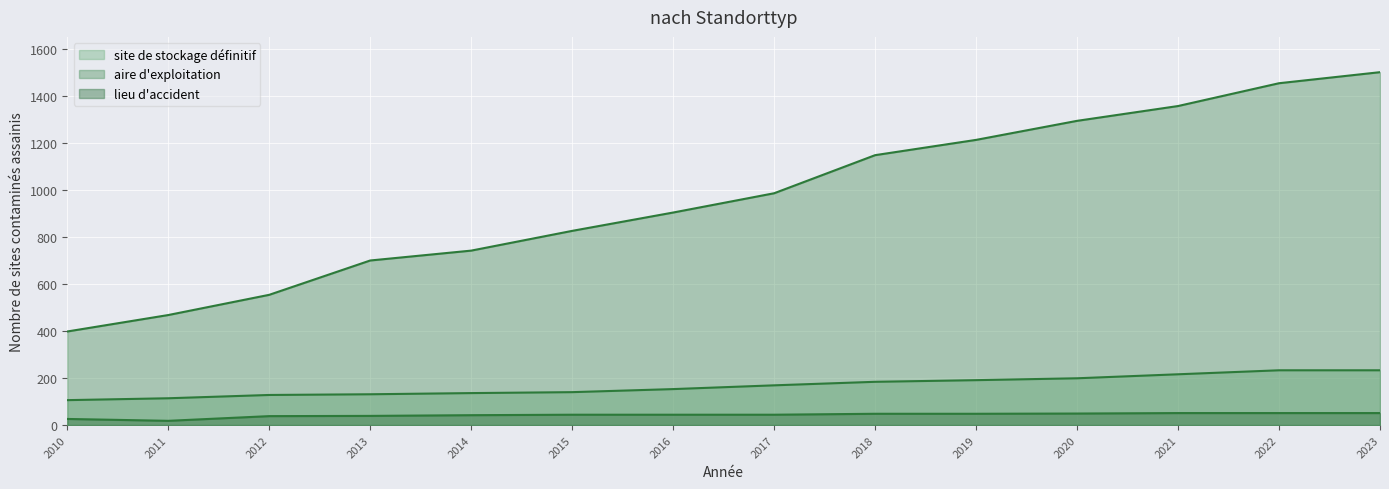

Reading left to right, transcribe all the data shown in this chart.

site de stockage définitif: 106	114	128	131	136	140	153	169	184	191	199	216	233	233
aire d'exploitation: 398	468	554	700	742	826	904	986	1148	1213	1294	1357	1454	1501
lieu d'accident: 26	18	38	39	42	44	44	44	48	48	49	51	51	51